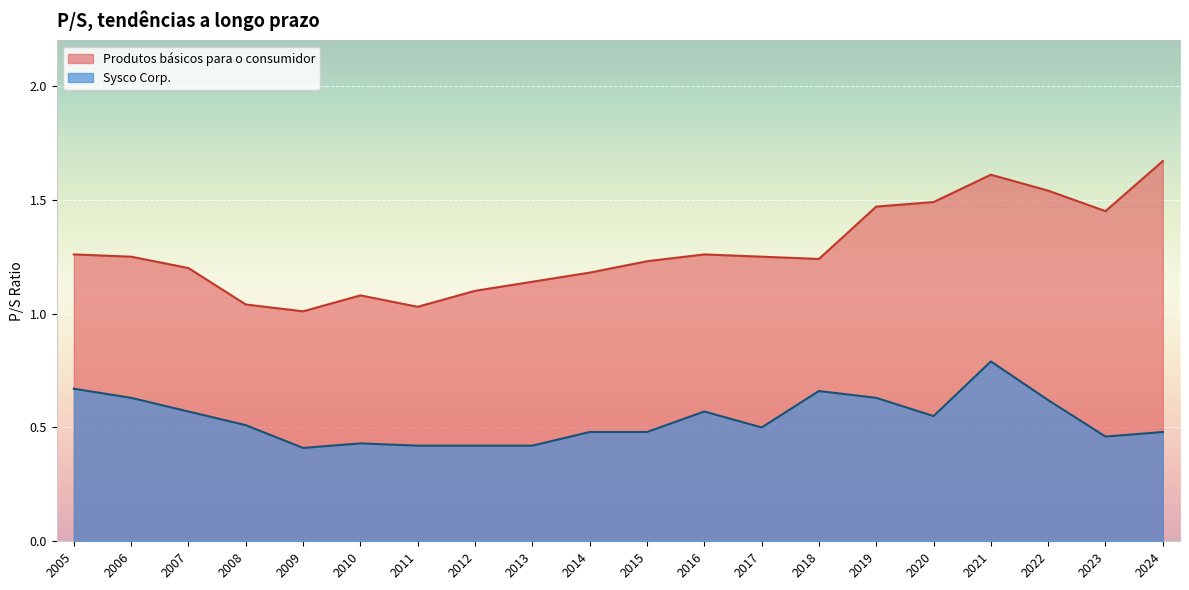

What is the maximum value shown in the chart?

1.7